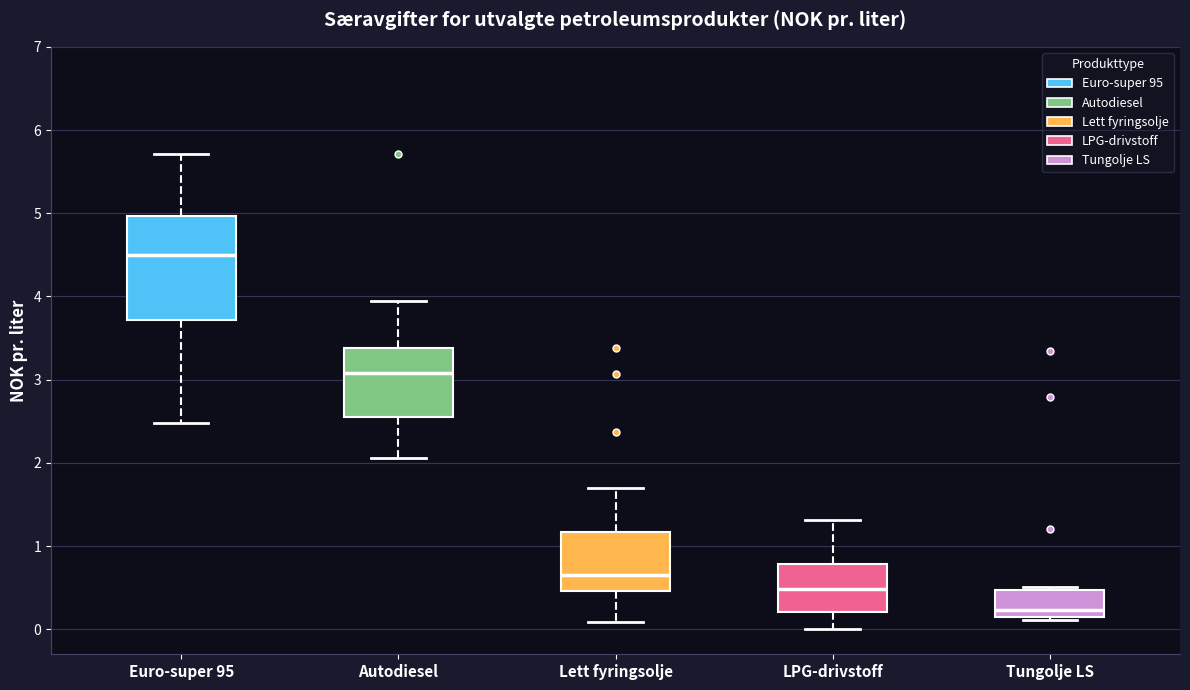

Reading left to right, read every box against the y-axis: the position of its median line, the range the box covers, and the ends of its whiskers. The values are not printed on the chart, so give them approximately, as read against the axis.

Euro-super 95: median 4.5, box 3.7 to 5.0, whiskers 2.5 to 5.7
Autodiesel: median 3.1, box 2.5 to 3.4, whiskers 2.1 to 3.9
Lett fyringsolje: median 0.7, box 0.5 to 1.2, whiskers 0.1 to 1.7
LPG-drivstoff: median 0.5, box 0.2 to 0.8, whiskers 0.0 to 1.3
Tungolje LS: median 0.2, box 0.1 to 0.5, whiskers 0.1 (just below the box's lower edge) to 0.5 (just above the box's upper edge)